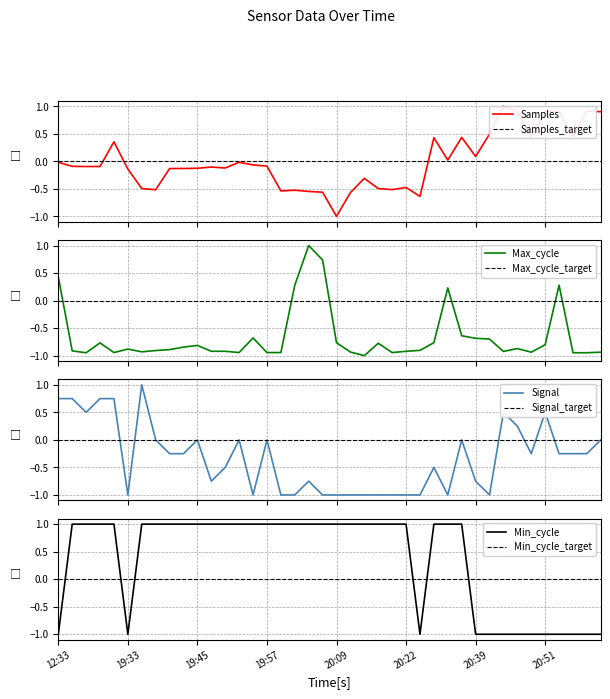

Between 20:17 and 12:43, which is larger?

12:43